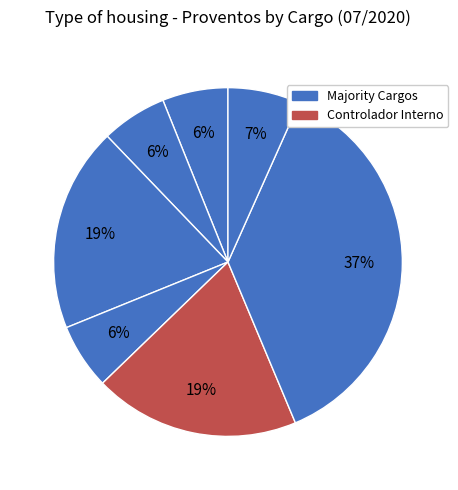

Count the number of slices in the pie.

7